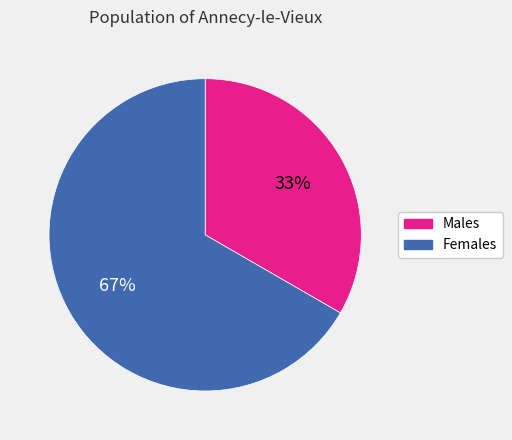

To the nearest percent, what is the combined percentage of Males and Females?

100%